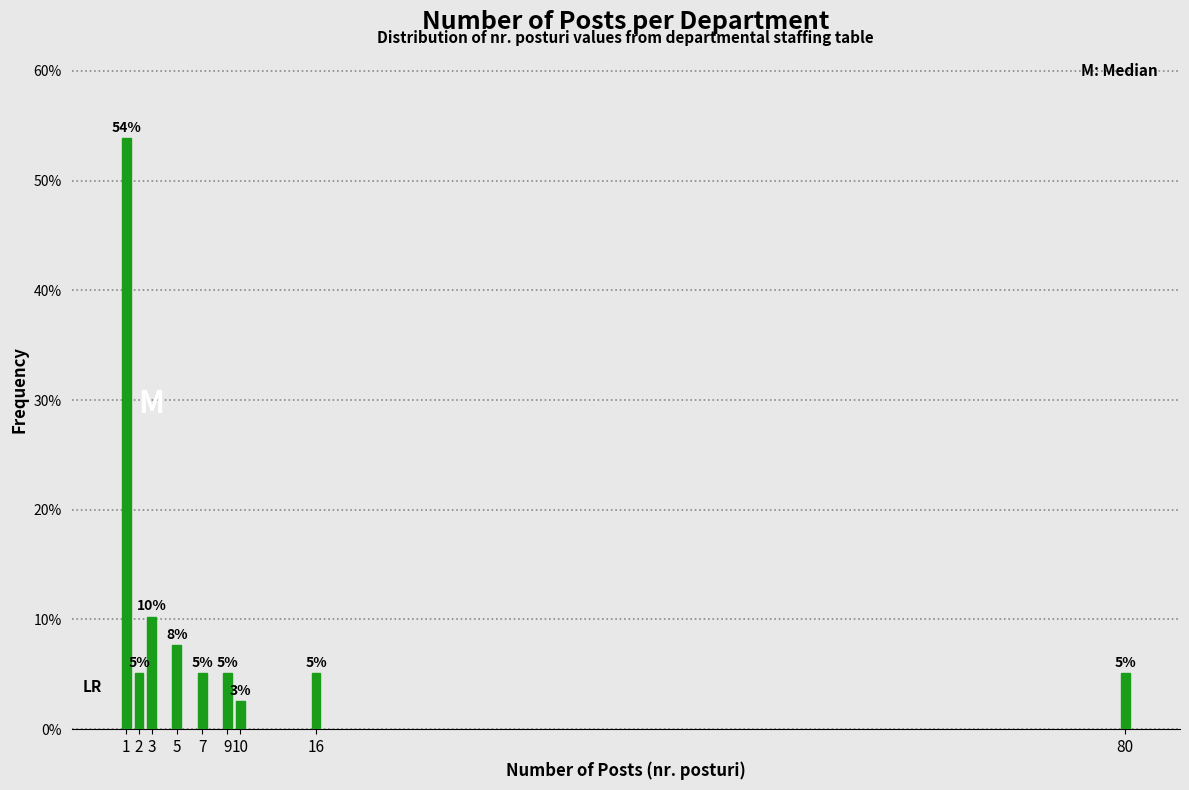

Does the chart contain any negative values?

No